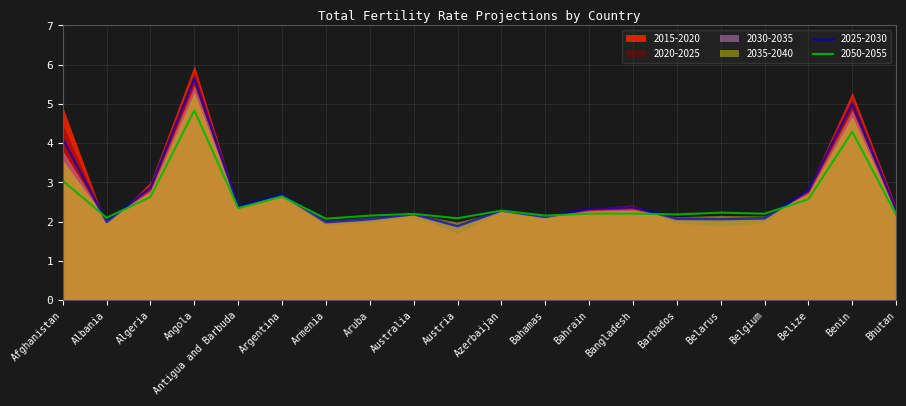

Reading right to left, transcribe all the data shown in this chart.

2015-2020: Bhutan=2.4	Benin=5.3	Belize=2.8	Belgium=2.0	Belarus=1.9	Barbados=2.0	Bangladesh=2.4	Bahrain=2.3	Bahamas=2.1	Azerbaijan=2.3	Austria=1.7	Australia=2.2	Aruba=2.0	Armenia=1.9	Argentina=2.6	Antigua and Barbuda=2.4	Angola=6.0	Algeria=3.0	Albania=1.9	Afghanistan=4.9
2020-2025: Bhutan=2.3	Benin=5.2	Belize=2.8	Belgium=2.0	Belarus=2.0	Barbados=2.0	Bangladesh=2.4	Bahrain=2.3	Bahamas=2.1	Azerbaijan=2.3	Austria=1.8	Australia=2.2	Aruba=2.0	Armenia=2.0	Argentina=2.7	Antigua and Barbuda=2.4	Angola=5.8	Algeria=2.9	Albania=2.0	Afghanistan=4.5
2025-2030: Bhutan=2.3	Benin=5.0	Belize=2.8	Belgium=2.1	Belarus=2.1	Barbados=2.1	Bangladesh=2.4	Bahrain=2.3	Bahamas=2.1	Azerbaijan=2.3	Austria=1.9	Australia=2.2	Aruba=2.1	Armenia=2.0	Argentina=2.7	Antigua and Barbuda=2.4	Angola=5.6	Algeria=2.9	Albania=2.0	Afghanistan=4.1
2030-2035: Bhutan=2.3	Benin=4.8	Belize=2.8	Belgium=2.1	Belarus=2.1	Barbados=2.1	Bangladesh=2.3	Bahrain=2.3	Bahamas=2.1	Azerbaijan=2.3	Austria=1.9	Australia=2.2	Aruba=2.1	Armenia=2.0	Argentina=2.7	Antigua and Barbuda=2.4	Angola=5.5	Algeria=2.8	Albania=2.0	Afghanistan=3.8
2035-2040: Bhutan=2.2	Benin=4.7	Belize=2.7	Belgium=2.1	Belarus=2.2	Barbados=2.1	Bangladesh=2.3	Bahrain=2.3	Bahamas=2.1	Azerbaijan=2.3	Austria=2.0	Australia=2.2	Aruba=2.1	Armenia=2.0	Argentina=2.7	Antigua and Barbuda=2.4	Angola=5.3	Algeria=2.8	Albania=2.0	Afghanistan=3.6
2050-2055: Bhutan=2.2	Benin=4.3	Belize=2.6	Belgium=2.2	Belarus=2.2	Barbados=2.2	Bangladesh=2.2	Bahrain=2.2	Bahamas=2.2	Azerbaijan=2.3	Austria=2.1	Australia=2.2	Aruba=2.2	Armenia=2.1	Argentina=2.6	Antigua and Barbuda=2.3	Angola=4.8	Algeria=2.6	Albania=2.1	Afghanistan=3.0